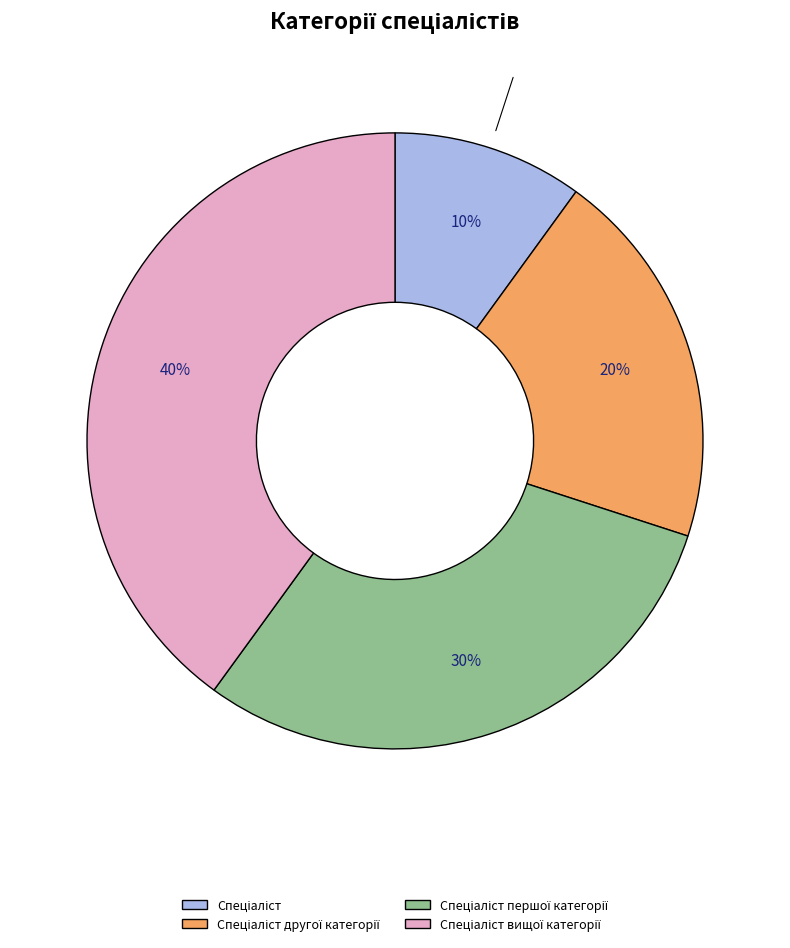

Count the number of slices in the pie.

4